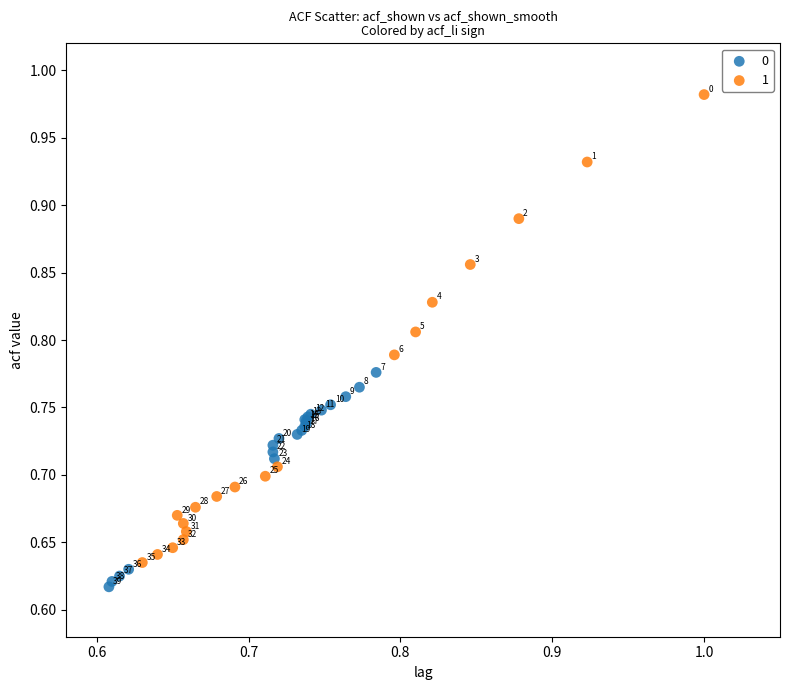

Which series contains the lowest Y value?

0